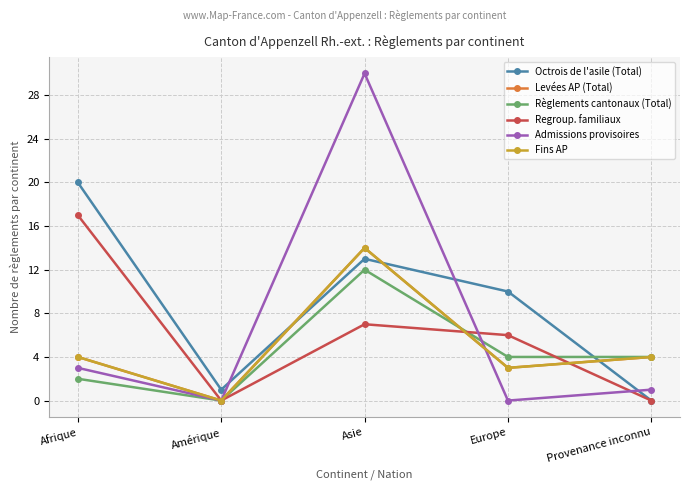

Does the chart have visible grid lines?

Yes